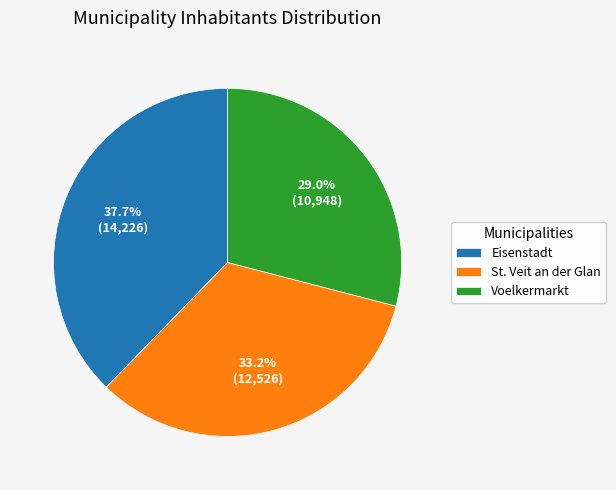

Between Eisenstadt and St. Veit an der Glan, which is larger?

Eisenstadt